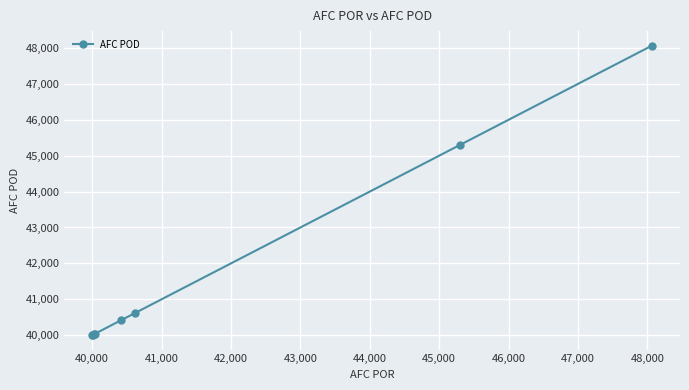

What is the smallest value displayed?

40003